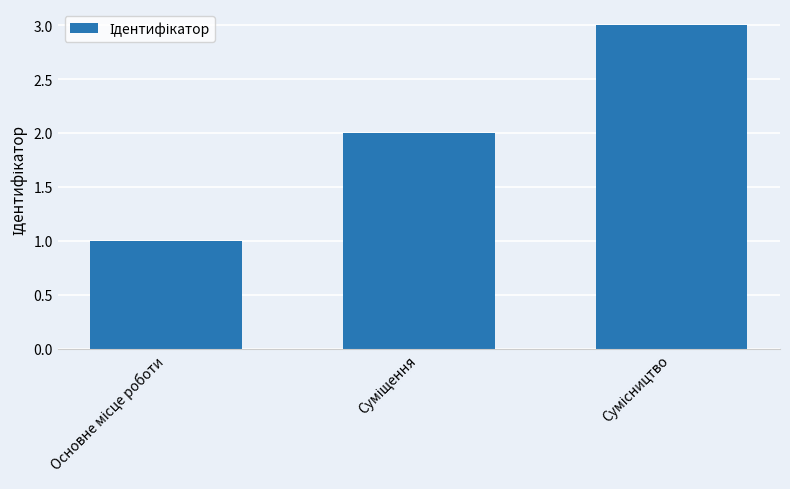

What is the value of the 2nd bar from the left?

2